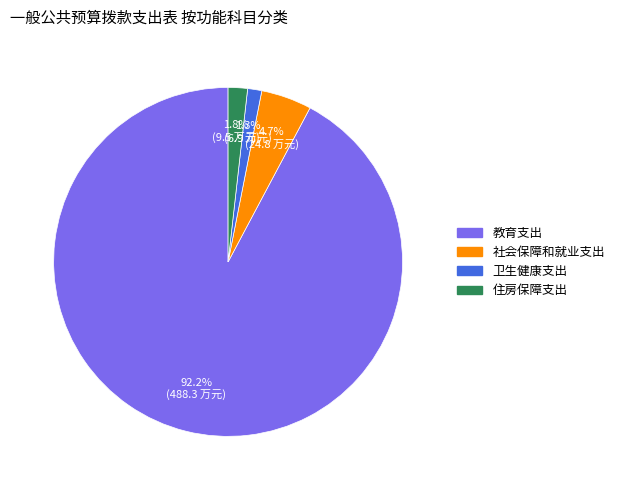

True or false: 教育支出 accounts for 92% of the total.

True